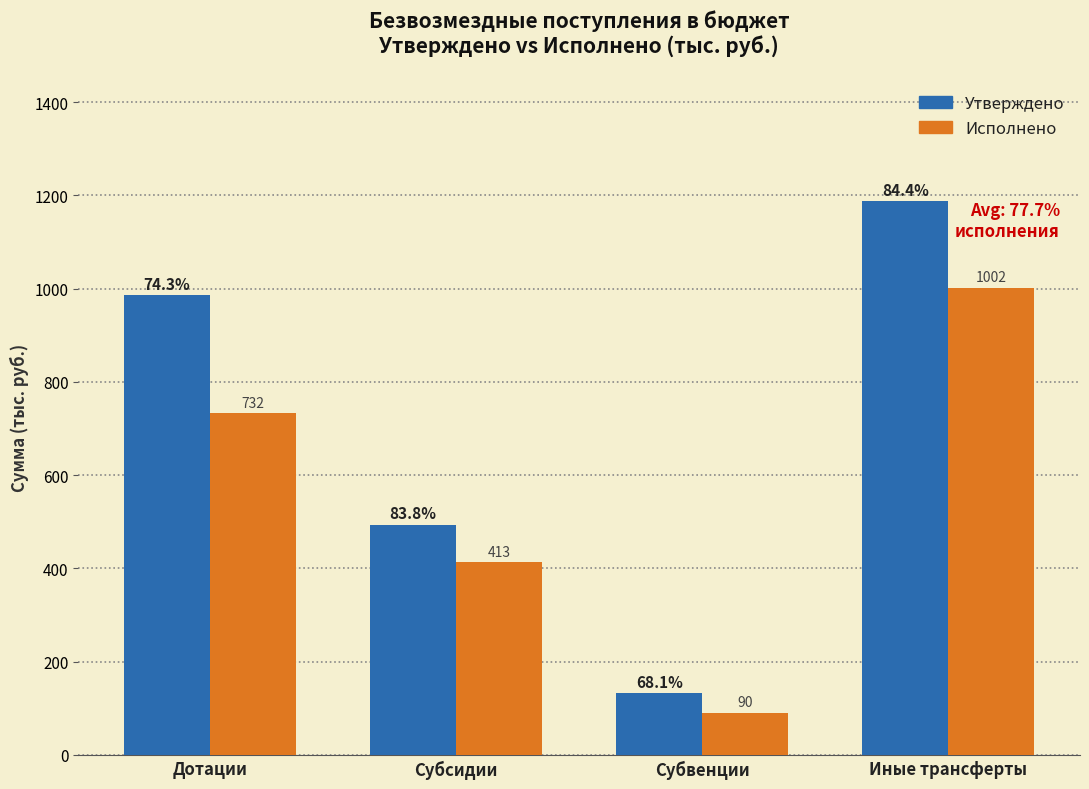

Reading left to right, what are all the values shown in this chart?

Утверждено: 985.4	493.1	132.4	1187.0
Исполнено: 732.6	413.1	90.2	1002.0